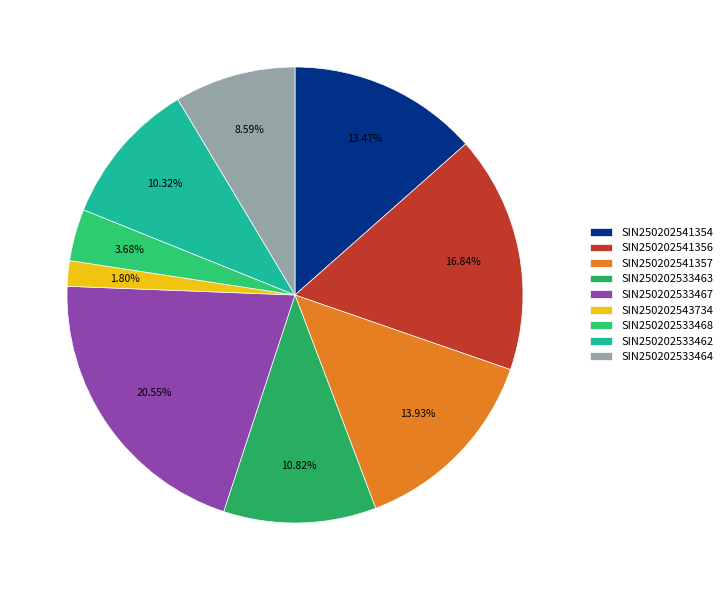

Is it true that SIN250202533468 is 16% of the pie?

False